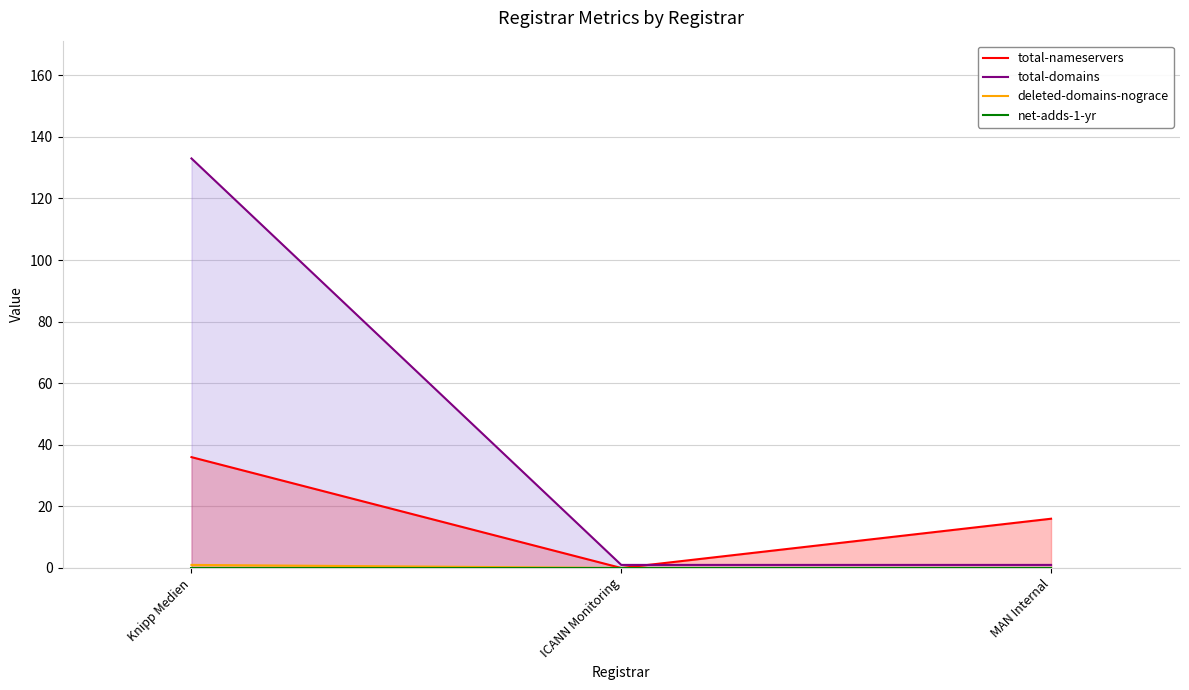

How many series are shown in this chart?

4